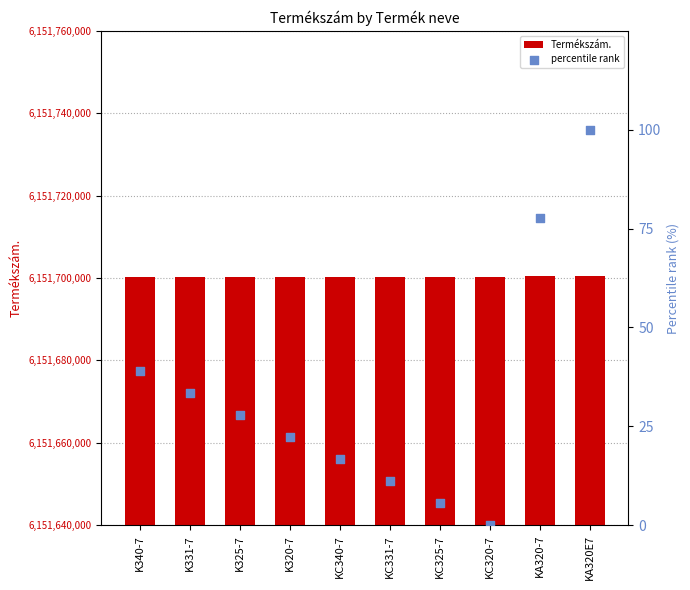

At how many categories does at least one series exceed 636212538?

10